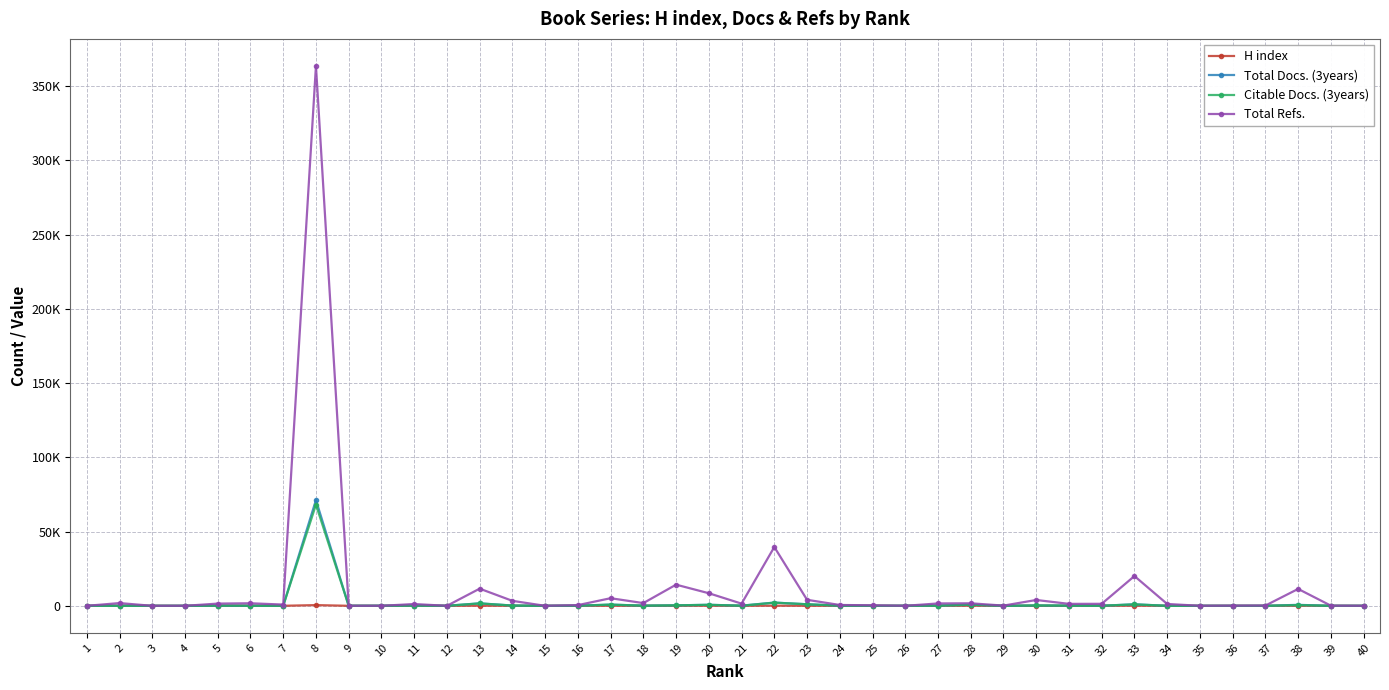

What is the maximum value shown in the chart?

363676